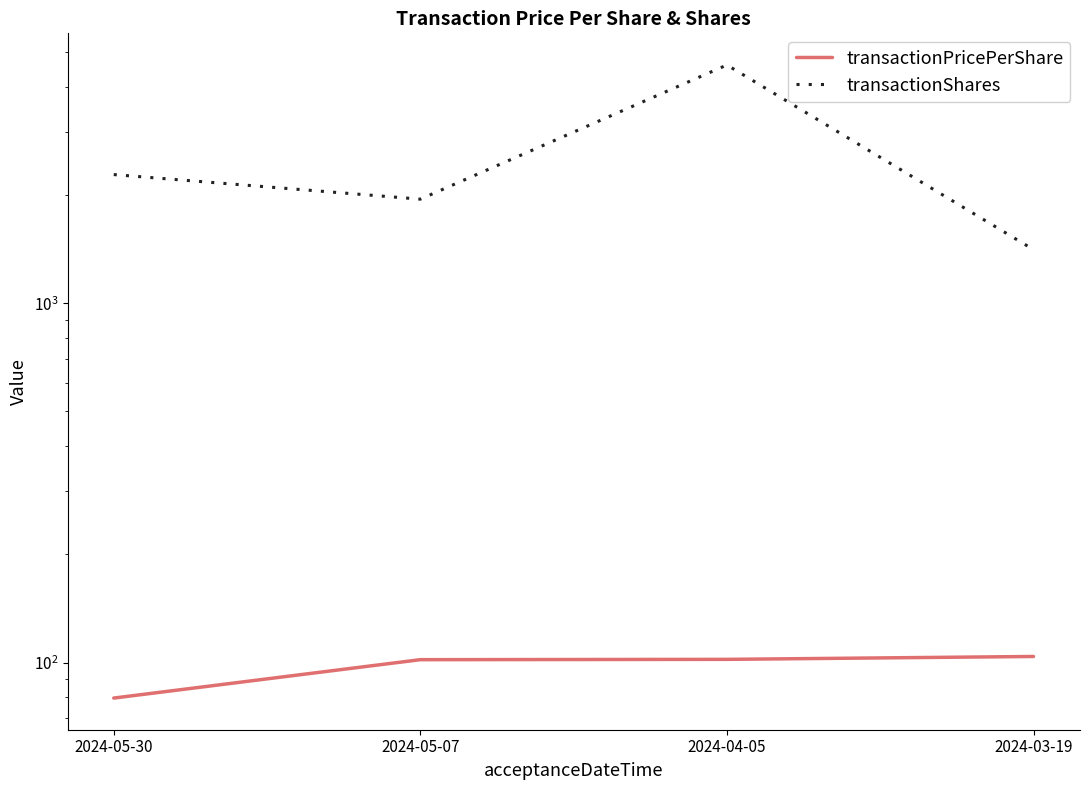

Which series has the widest spread of values?

transactionShares